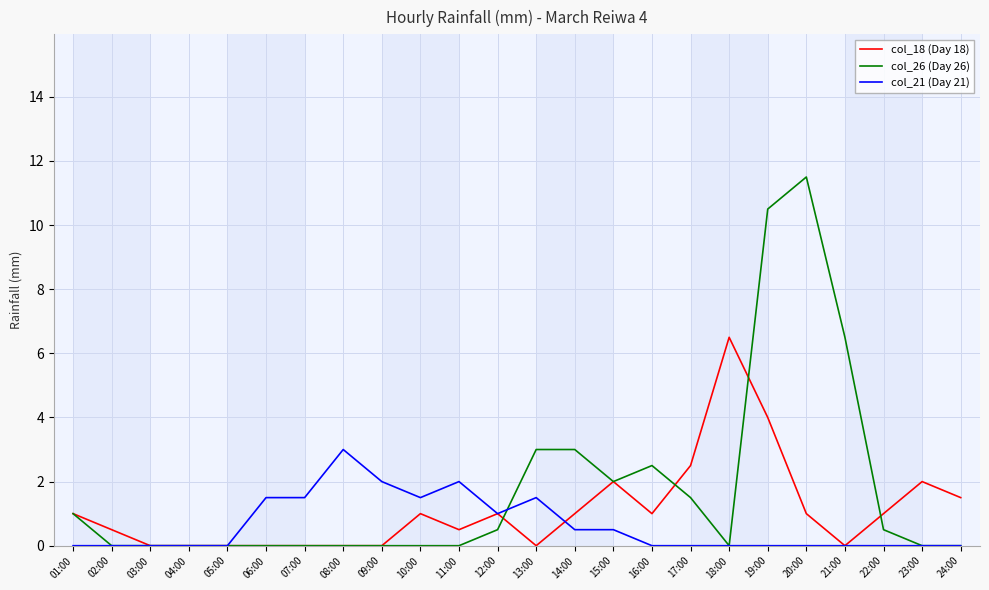

At which label is col_26 (Day 26) closest to 5?

21:00